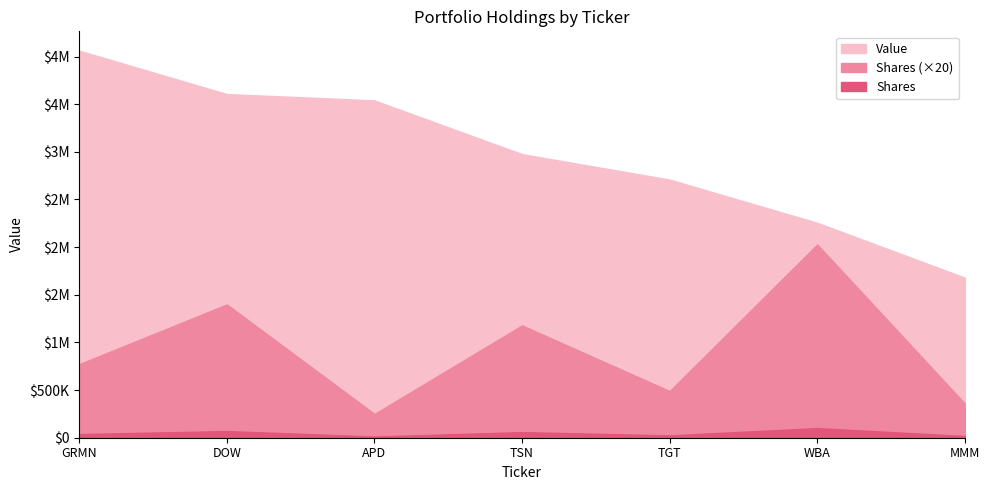

What is the value of the Shares or principal amount point at the 5th from the left?

24500